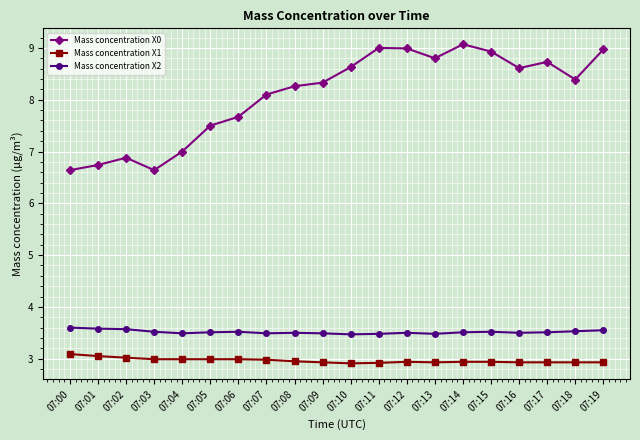

True or false: Mass concentration X1 and Mass concentration X2 intersect in this chart.

False